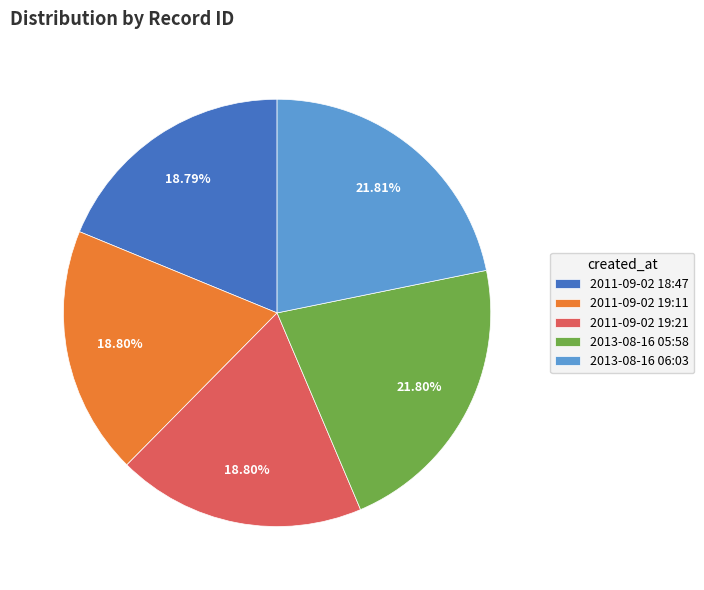

Between 2011-09-02 19:11 and 2013-08-16 06:03, which is larger?

2013-08-16 06:03